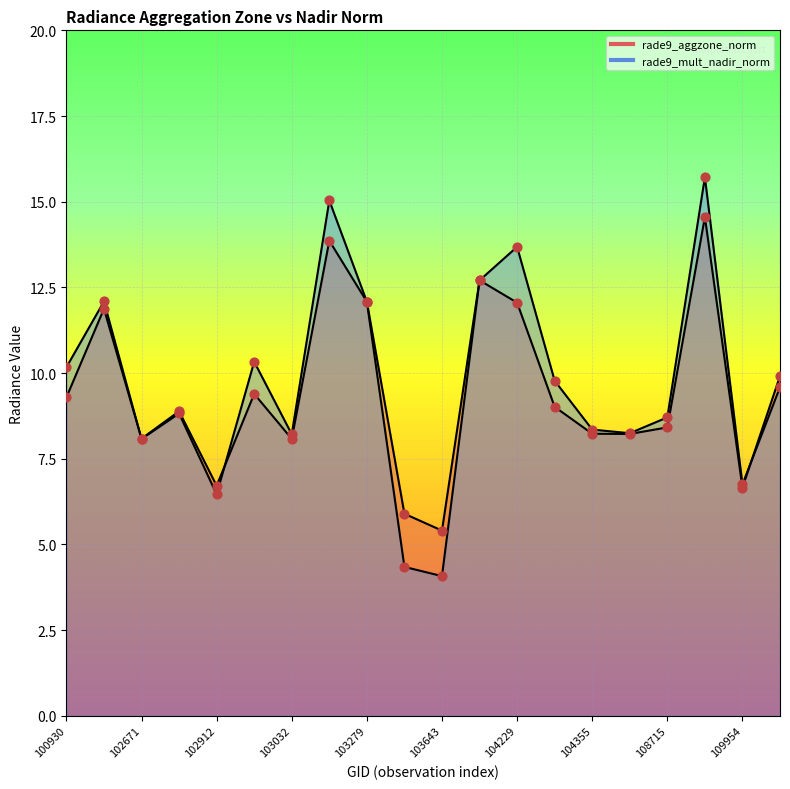

At how many categories does at least one series exceed 13?

3